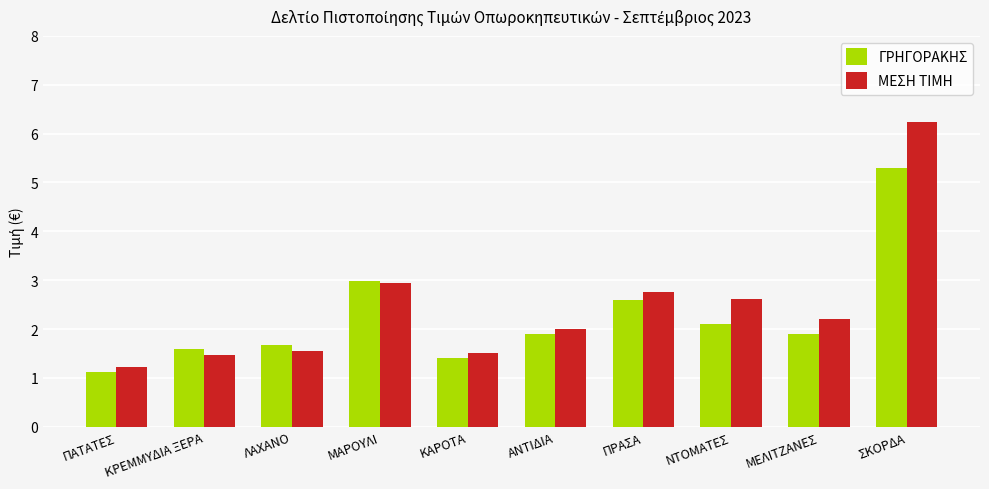

What position from the left is ΜΕΛΙΤΖΑΝΕΣ?

9